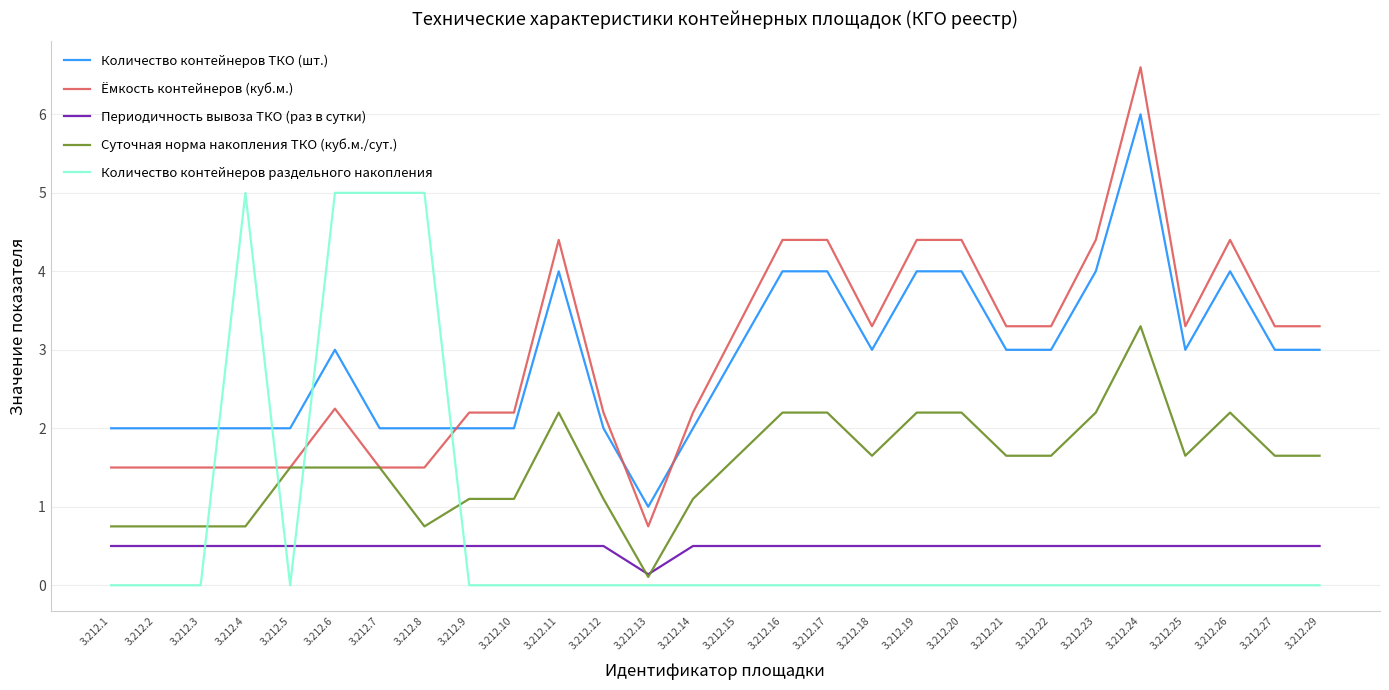

What is the greatest value displayed?

6.6